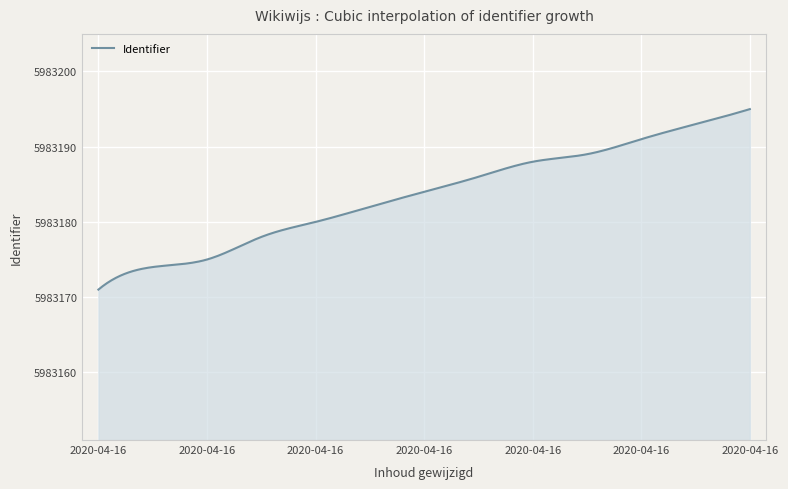

What is the maximum value shown in the chart?

5983195.0